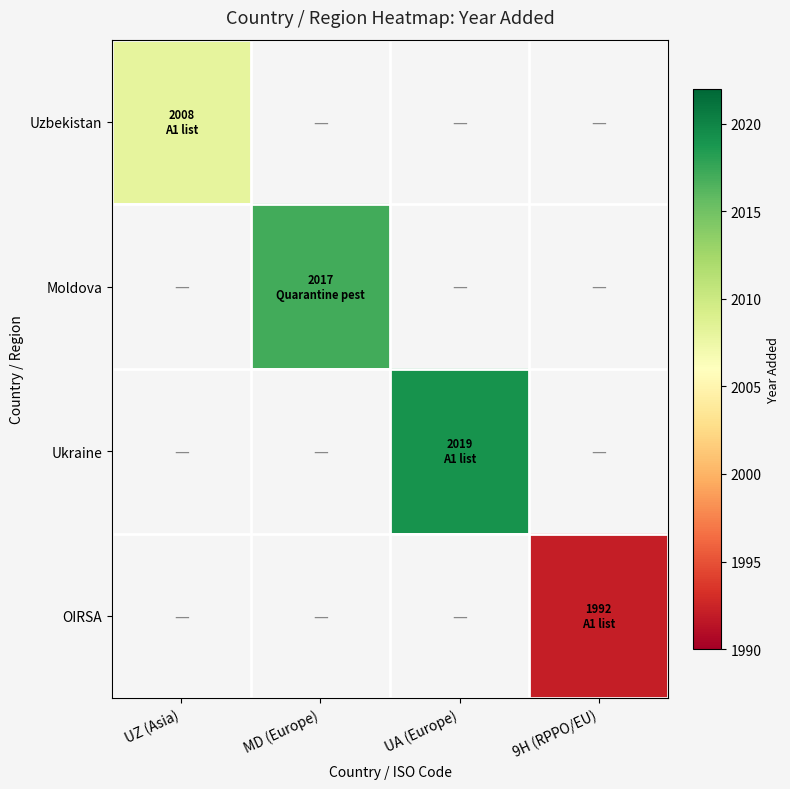

The value of Ukraine at UA (Europe) is 857.0. True or false?

False